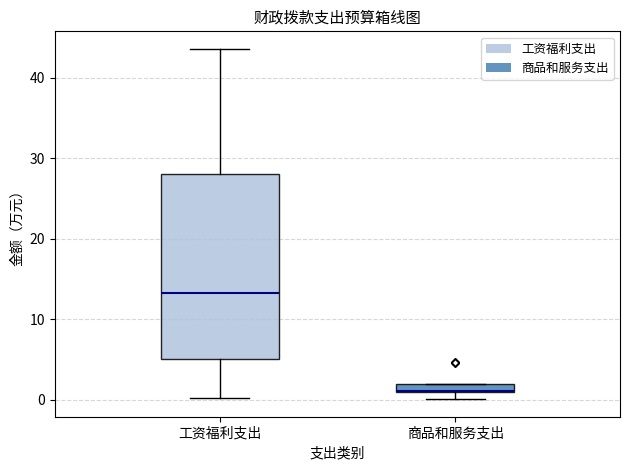

Where is the lower edge of the box for 商品和服务支出 on the y-axis? The values are not printed on the chart, so give them approximately, as read against the axis.

1